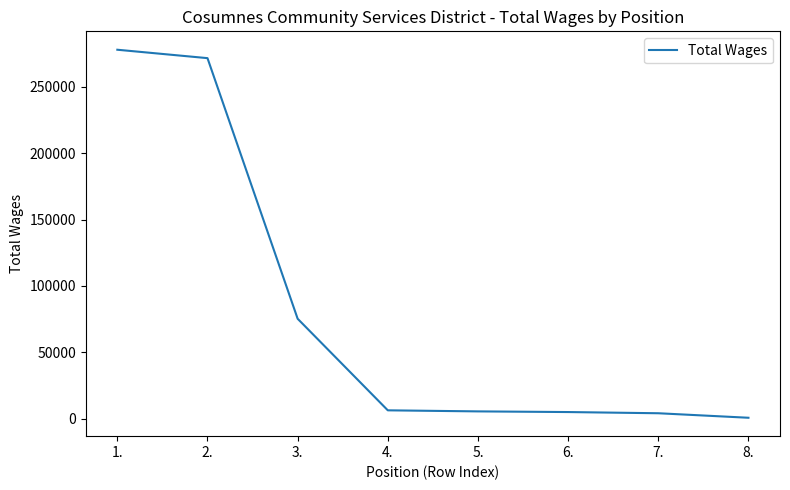

Is it true that the value at 4. is 6300?

True